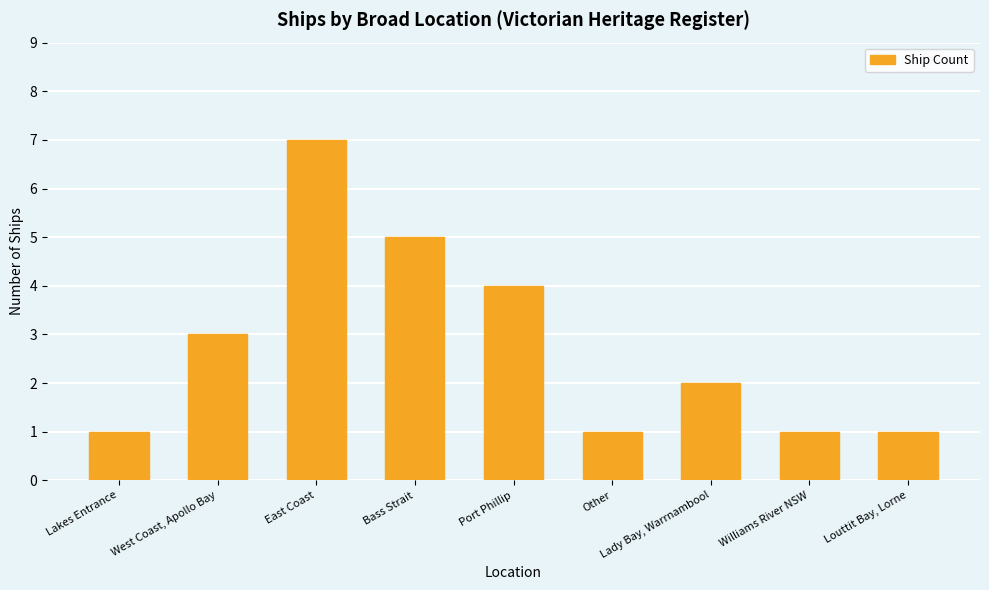

Reading left to right, transcribe all the data shown in this chart.

Lakes Entrance=1	West Coast, Apollo Bay=3	East Coast=7	Bass Strait=5	Port Phillip=4	Other=1	Lady Bay, Warrnambool=2	Williams River NSW=1	Louttit Bay, Lorne=1